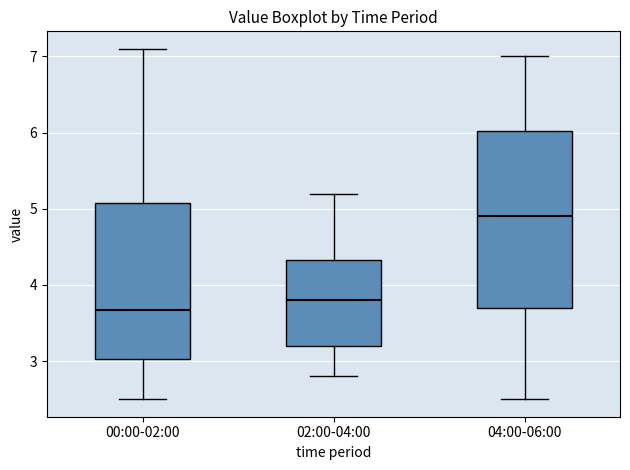

Reading left to right, transcribe this box plot: for each box, give where its median line is, the range the box spans, and where its two whiskers end, as read against the y-axis. The values are not printed on the chart, so give them approximately, as read against the axis.

00:00-02:00: median 3.7, box 3.0 to 5.1, whiskers 2.5 to 7.1
02:00-04:00: median 3.8, box 3.2 to 4.3, whiskers 2.8 to 5.2
04:00-06:00: median 4.9, box 3.7 to 6.0, whiskers 2.5 to 7.0